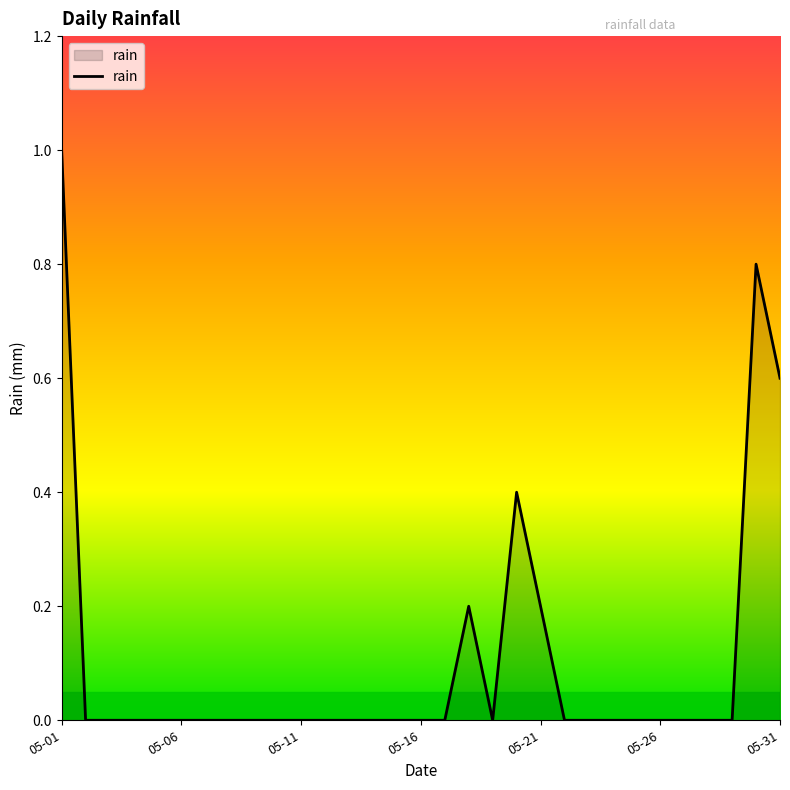

What is the difference between the maximum and minimum values?

1.0